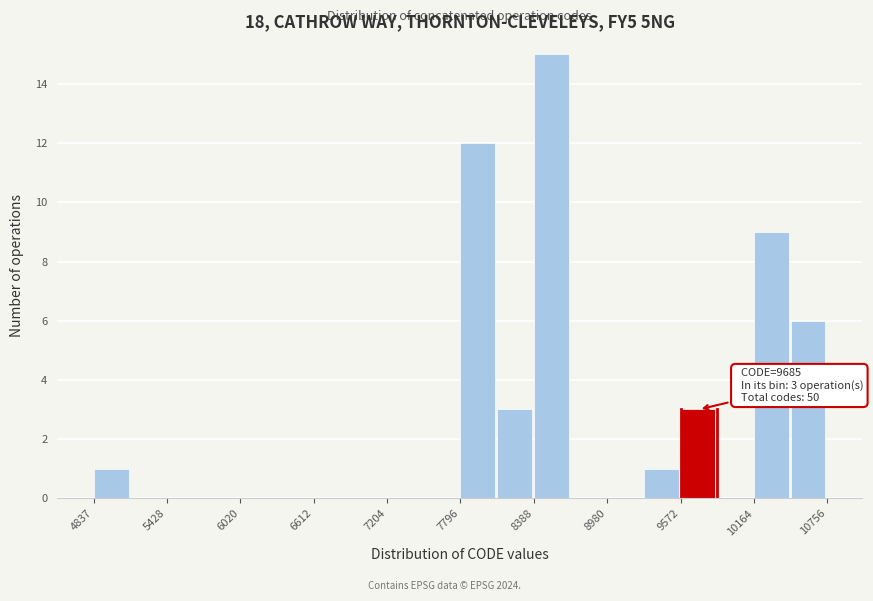

Read against the x-axis, roughly where is the centre of the tallest bar?

8500